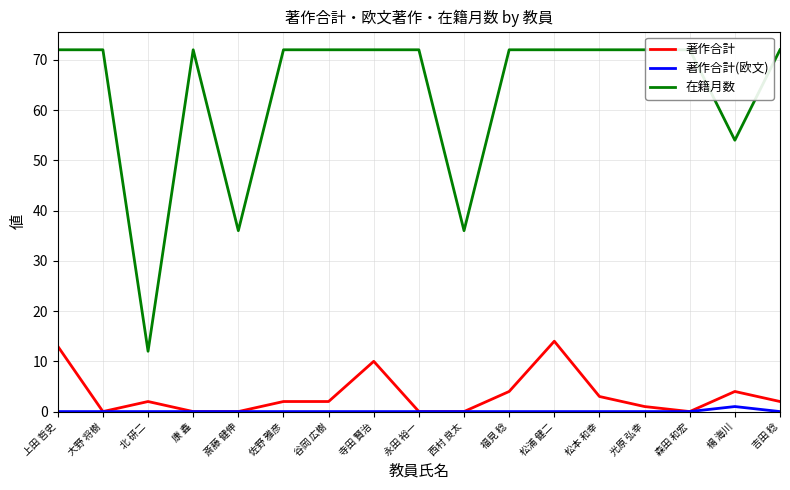

Which category has the lowest value in the 著作合計 series?

大野 将樹